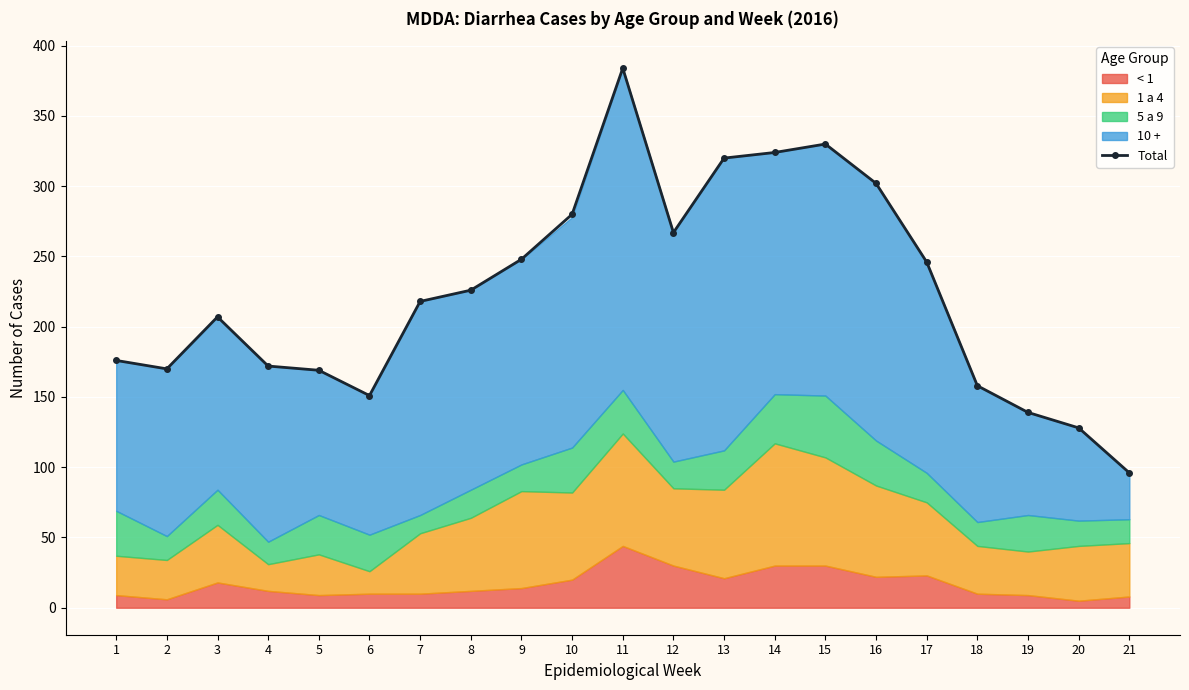

Reading left to right, list all the values displayed in this chart.

1=176	2=170	3=207	4=172	5=169	6=151	7=218	8=226	9=248	10=280	11=384	12=267	13=320	14=324	15=330	16=302	17=246	18=158	19=139	20=128	21=96